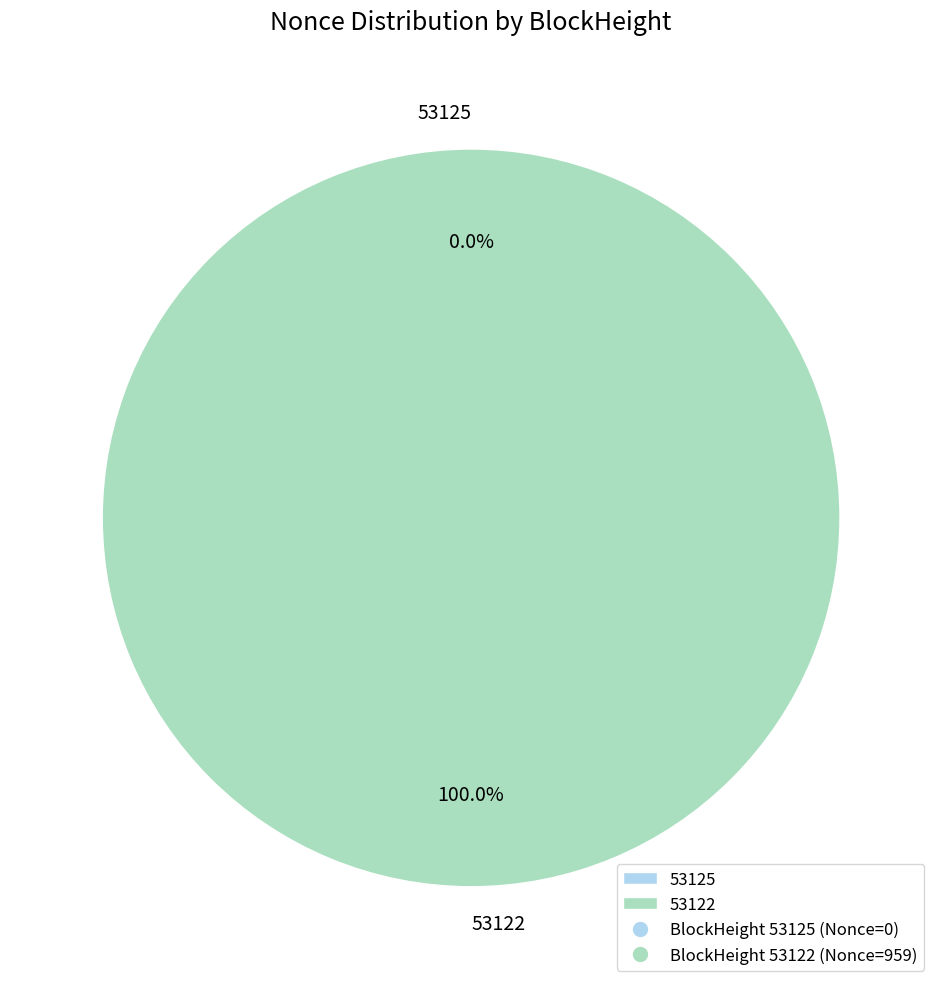

How many segments does this pie chart have?

2